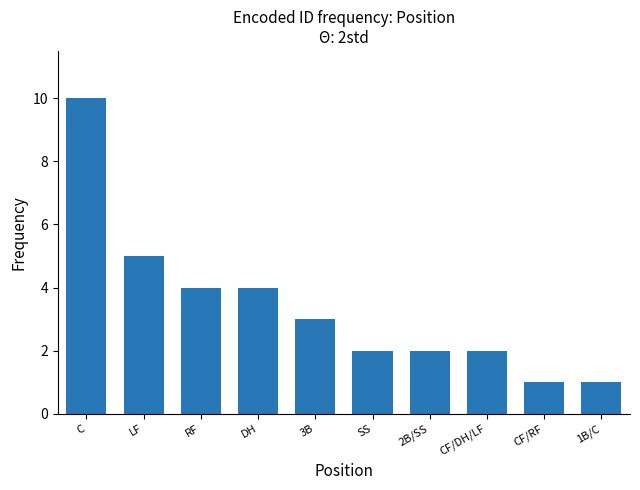

Where does the data first go above 3?

C